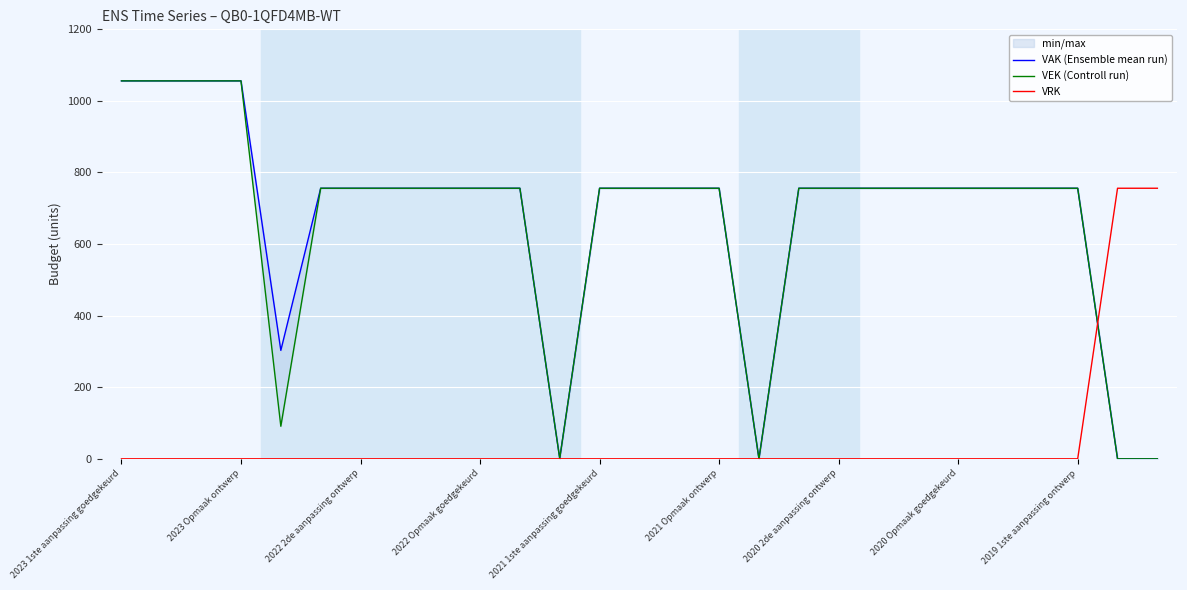

How many lines are shown in the chart?

3